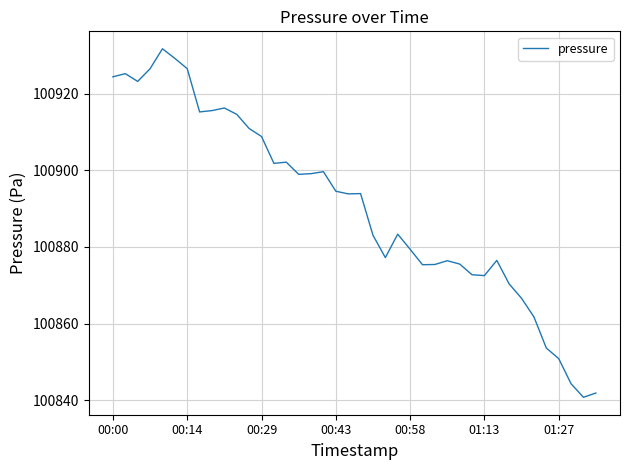

What is the minimum value shown in the chart?

100840.7